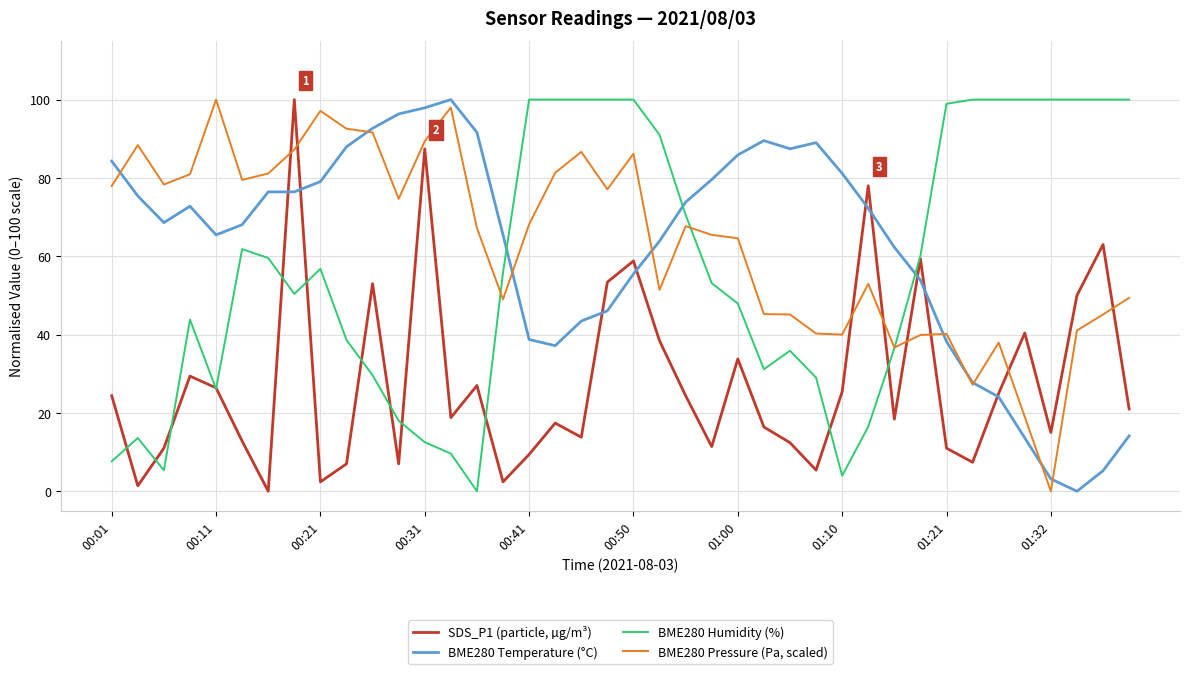

What is the value of the BME280 Pressure (Pa, scaled) point at the 33rd from the left?

40.2